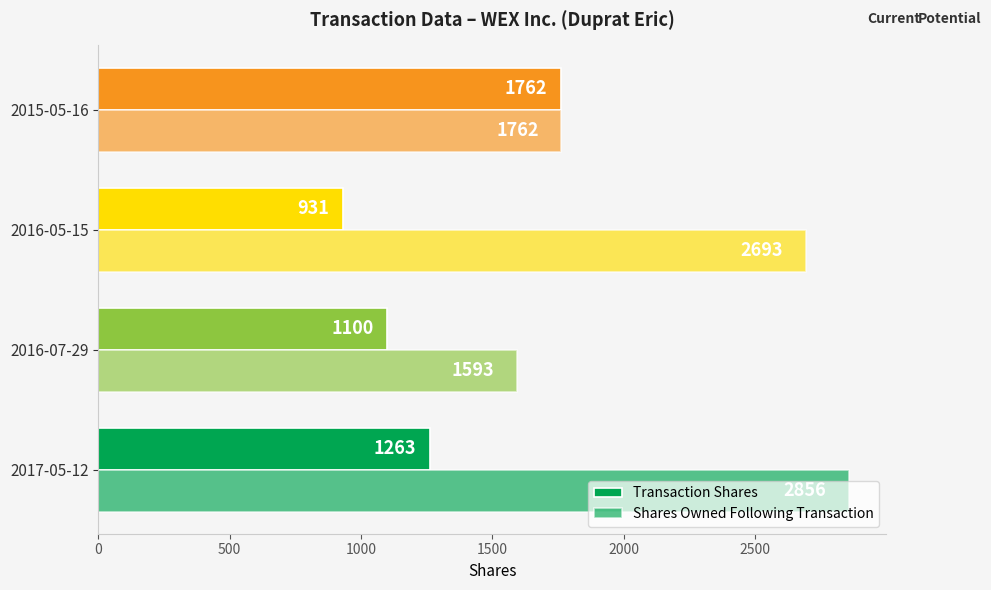

What is the greatest value displayed?

2856